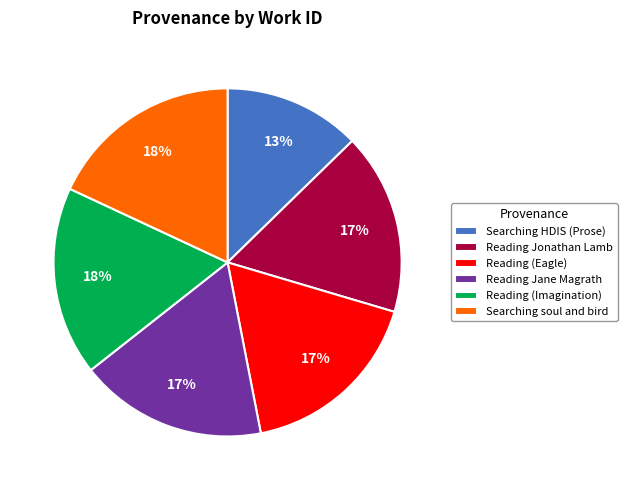

Combined, do Reading (Eagle) and Reading (Imagination) account for over 50%?

No